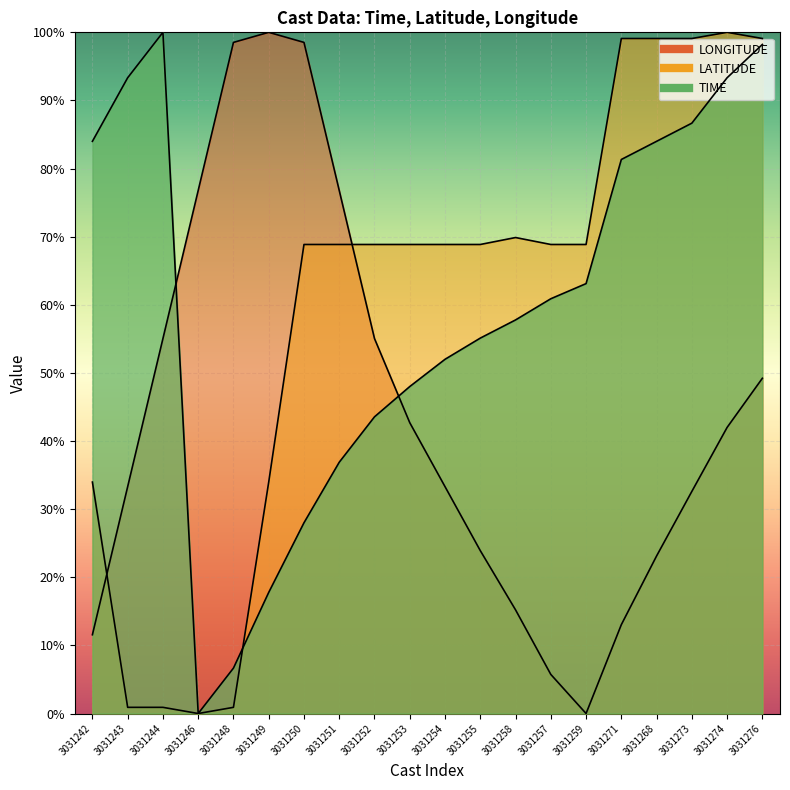

The TIME series shows 0.0 at 3031246. True or false?

True